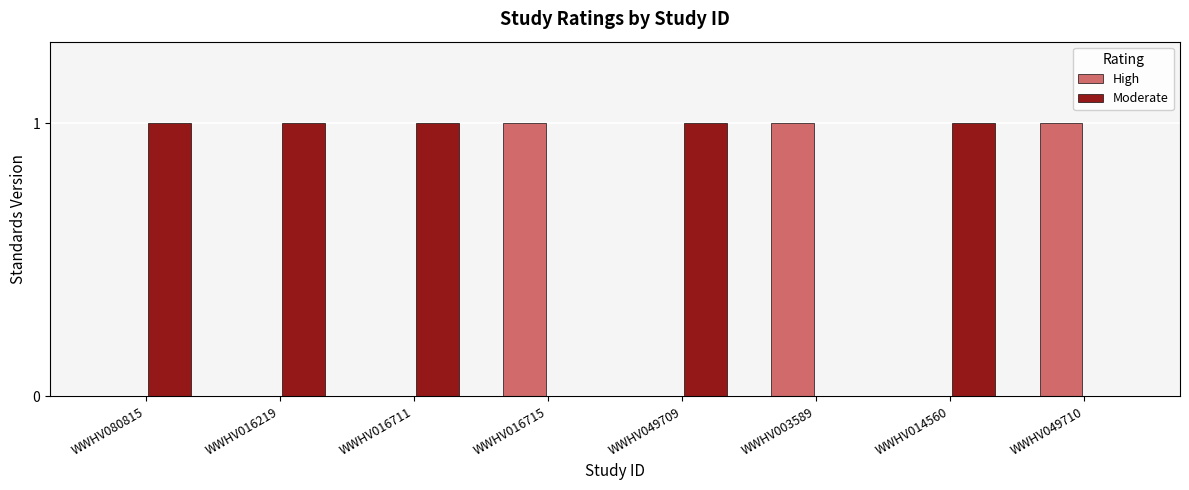

How many groups of bars are there?

8